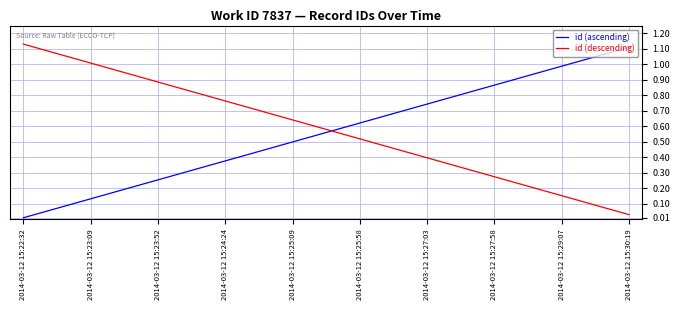

Does the chart have visible grid lines?

Yes